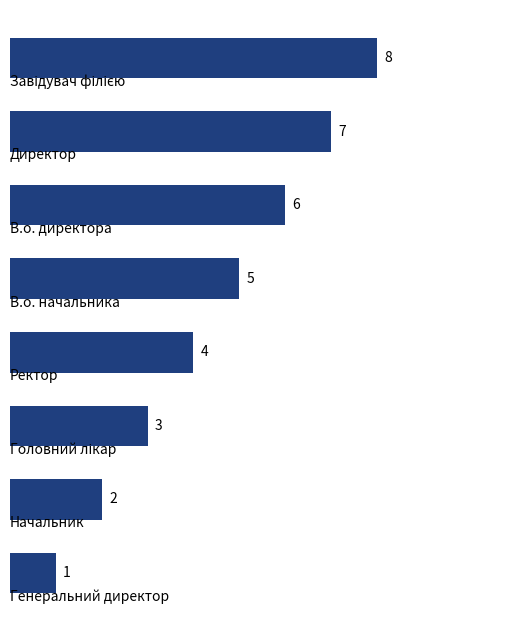

Does the chart contain any negative values?

No